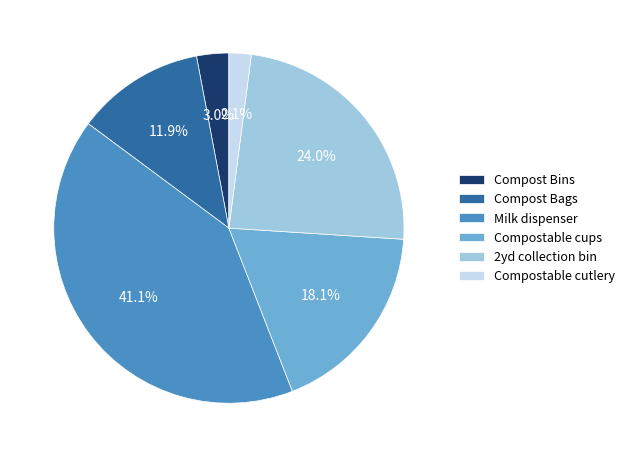

To the nearest percent, what portion does Compostable cups represent?

18%